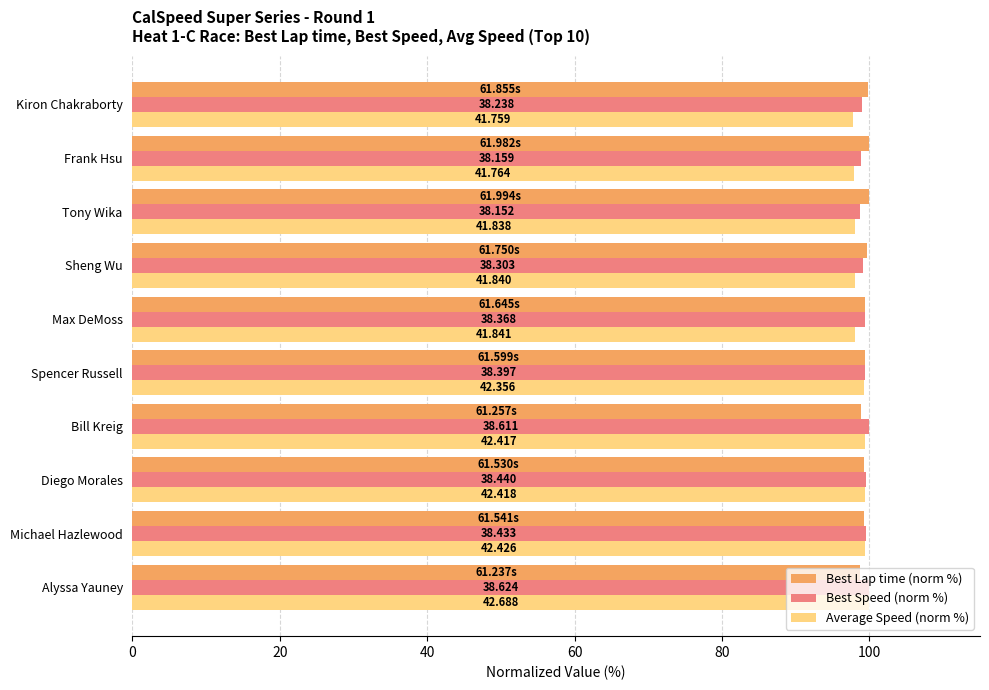

What are all the series names shown in the legend?

Best Lap time (norm %), Best Speed (norm %), Average Speed (norm %)